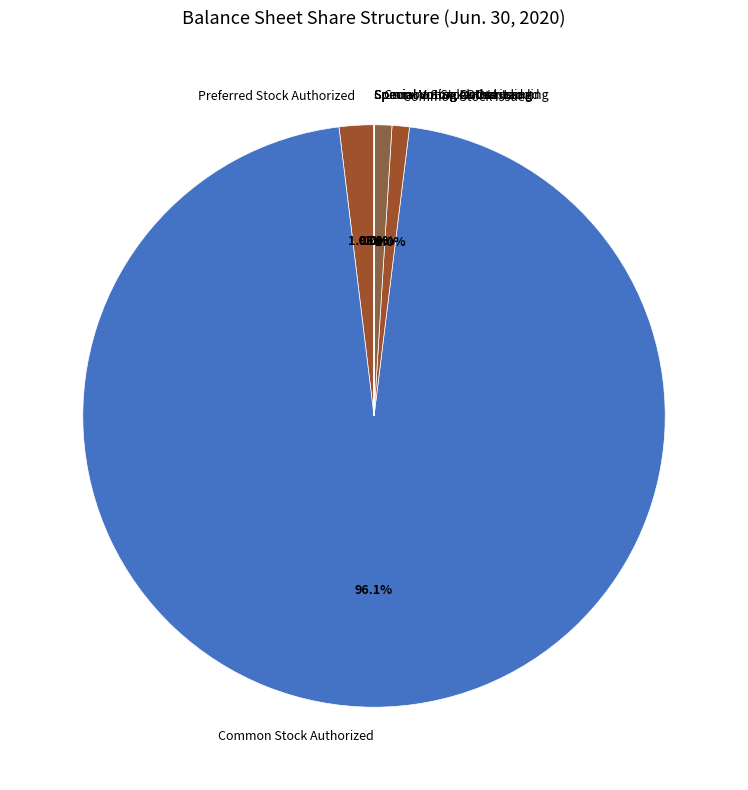

What is the ratio of the value at Common Stock Outstanding to the value at Preferred Stock Authorized?

0.5